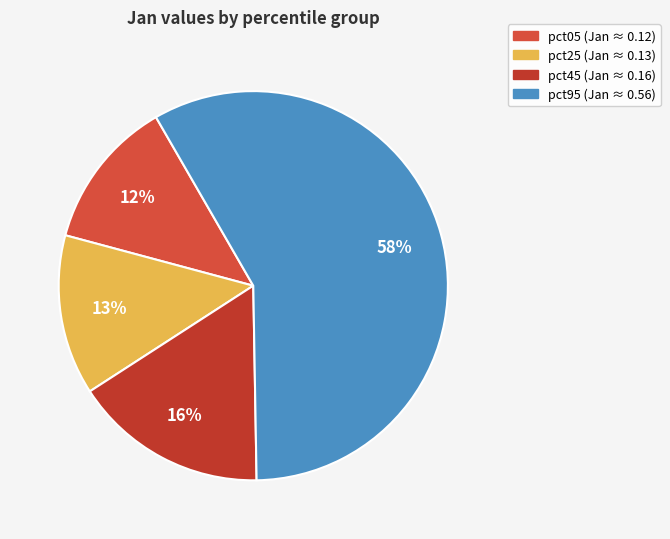

Count the number of slices in the pie.

4